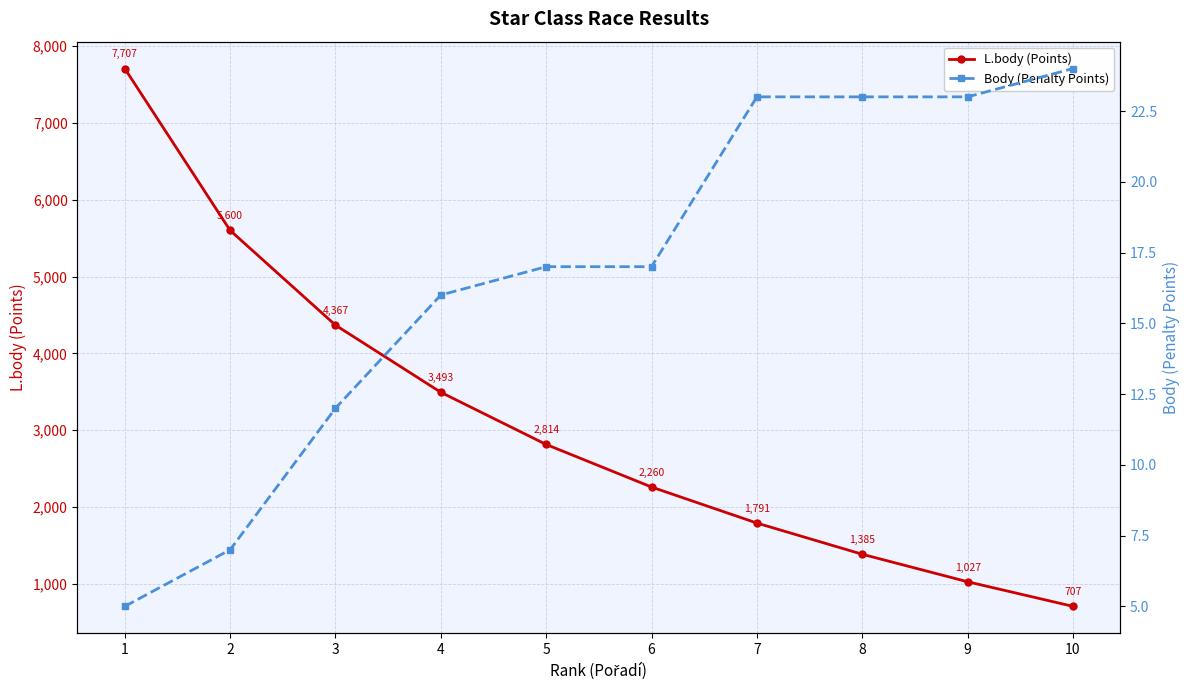

Which series has the largest total across all categories?

L.body (Points)